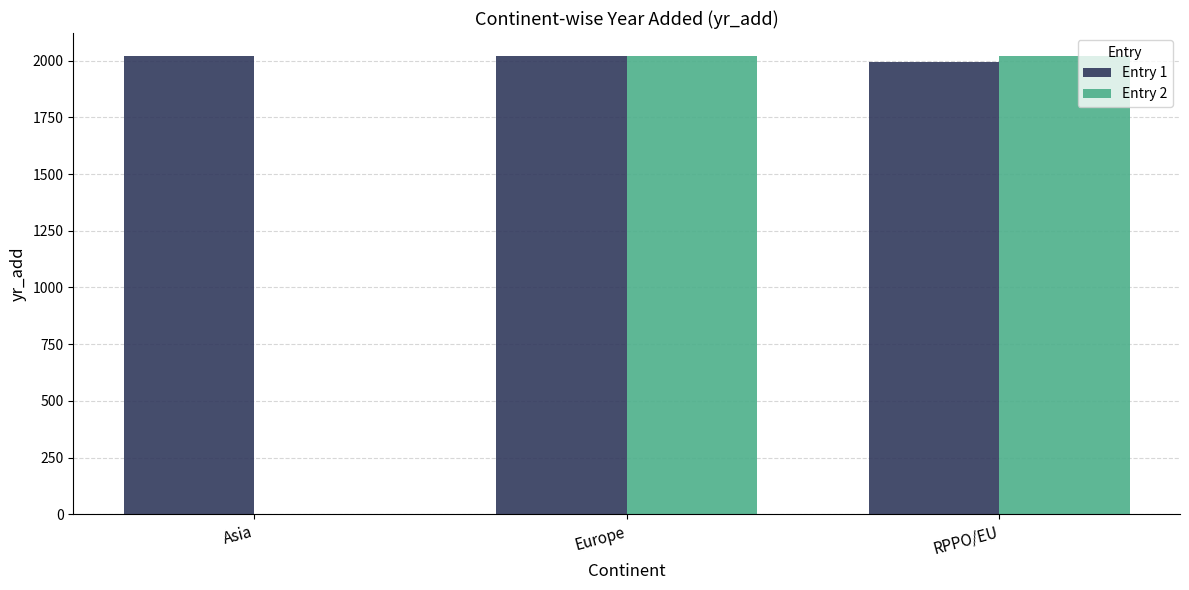

How many positive values does the Entry 2 series have?

2